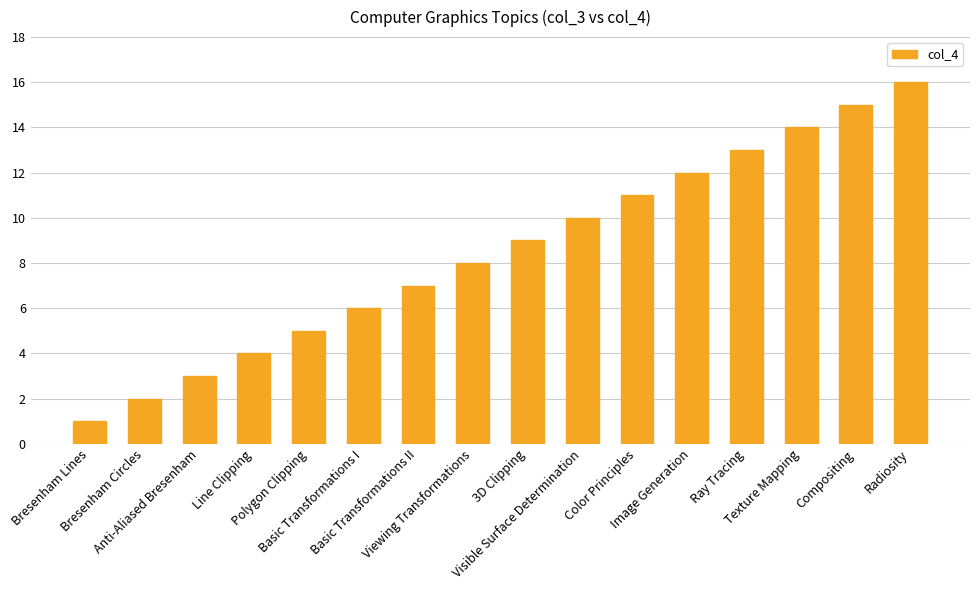

What is the change in value from Basic Transformations II to Color Principles?

+4